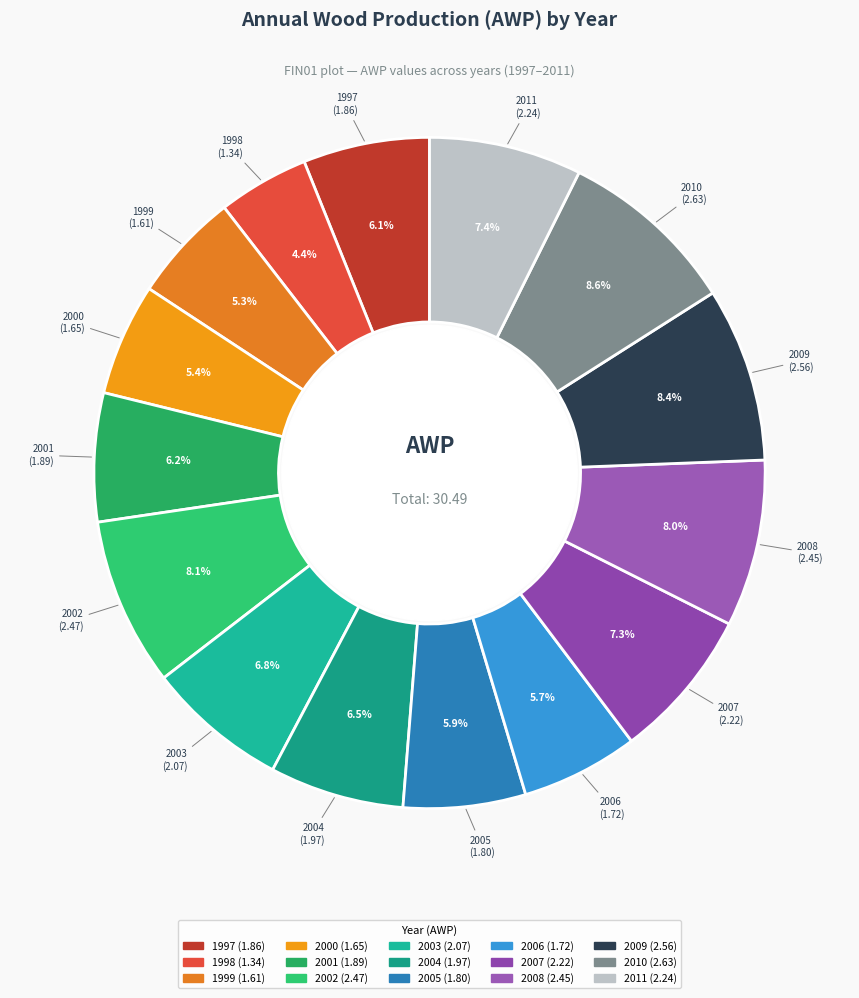

To the nearest percent, what percentage of the pie is 2006?

6%